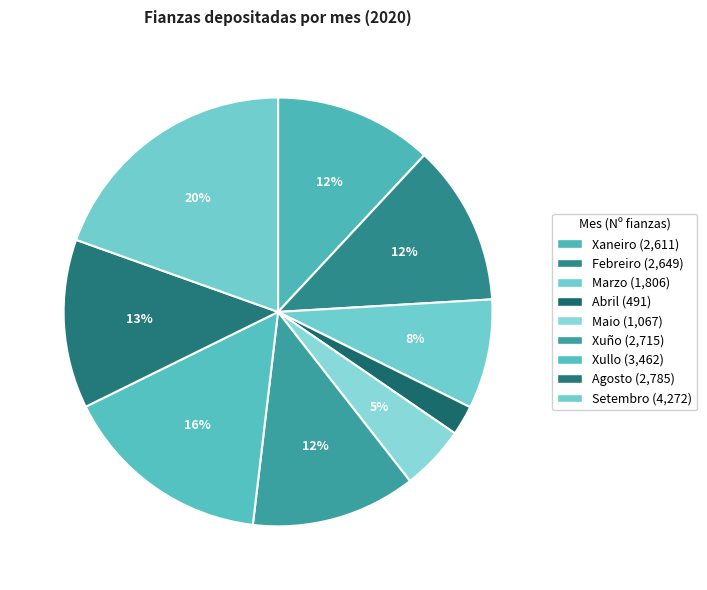

What is the smallest slice in the pie chart?

Abril